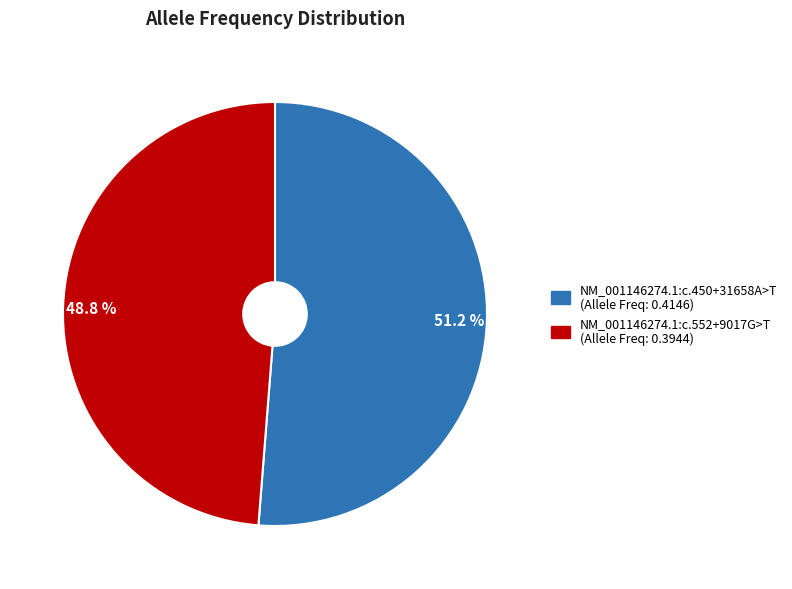

Which category accounts for the majority?

NM_001146274.1:c.450+31658A>T